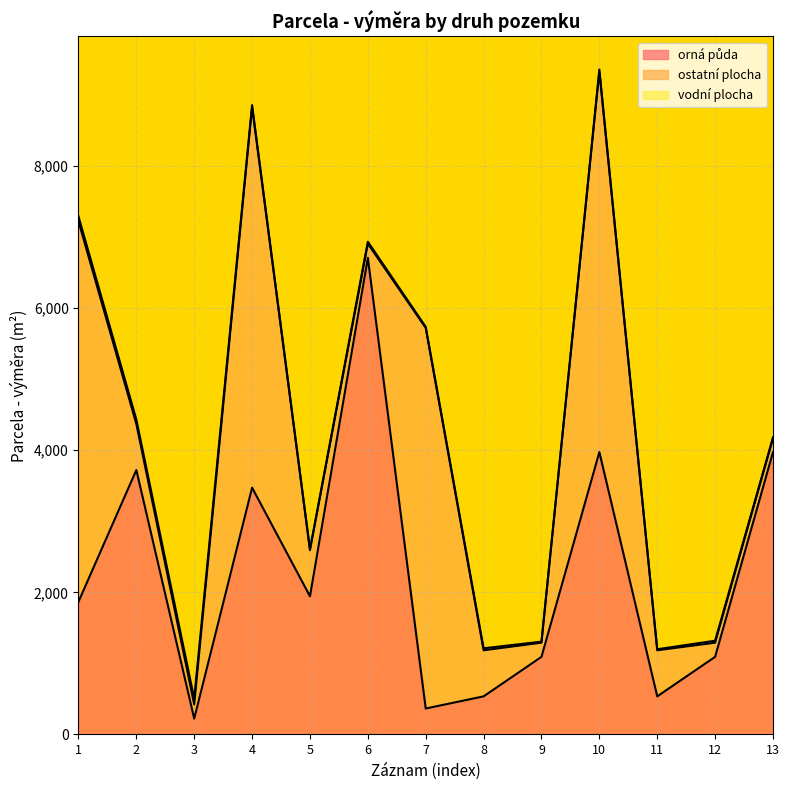

At which label does vodní plocha first exceed 28?

1